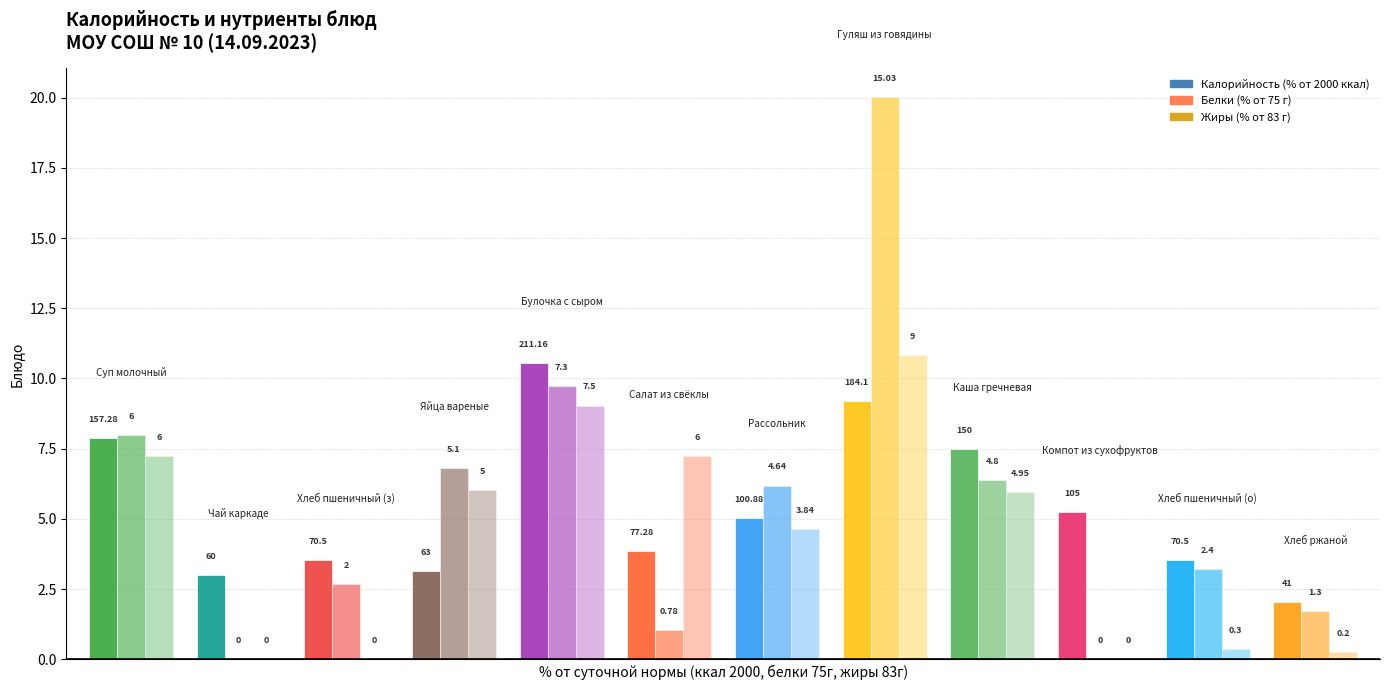

How many groups of bars are there?

12